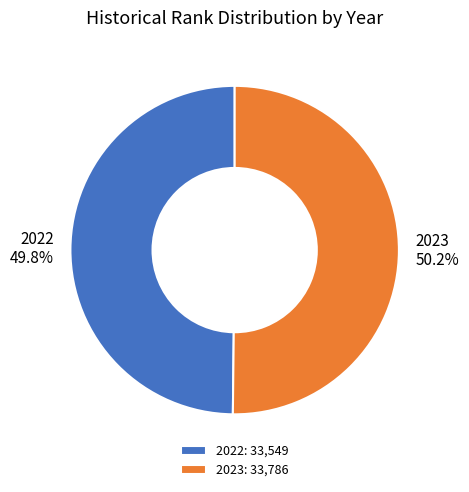

Do 2022 and 2023 together represent more than half of the pie?

Yes